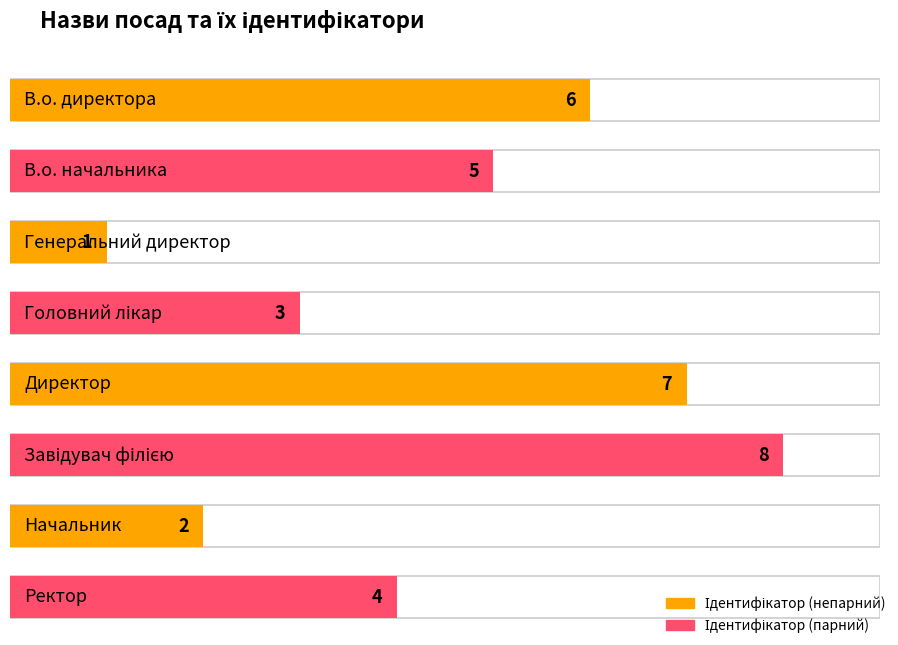

Reading left to right, extract all data points from this chart.

В.о. директора=6	В.о. начальника=5	Генеральний директор=1	Головний лікар=3	Директор=7	Завідувач філією=8	Начальник=2	Ректор=4